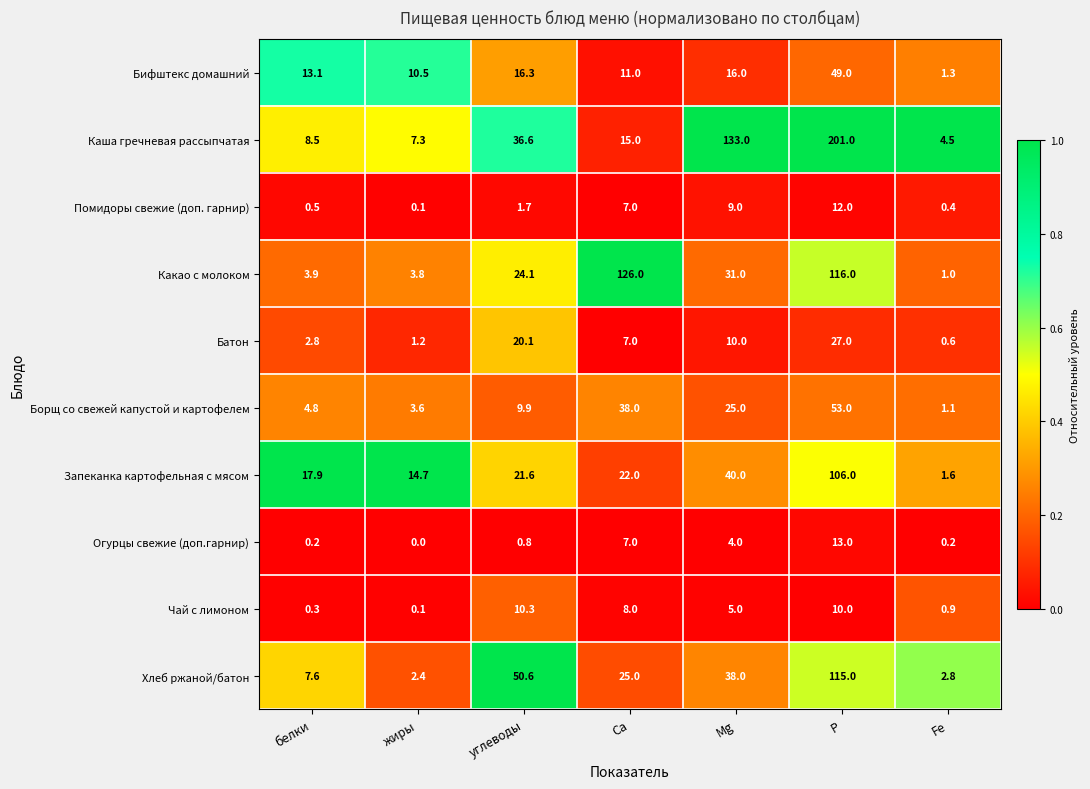

Which series has the largest total across all categories?

Каша гречневая рассыпчатая